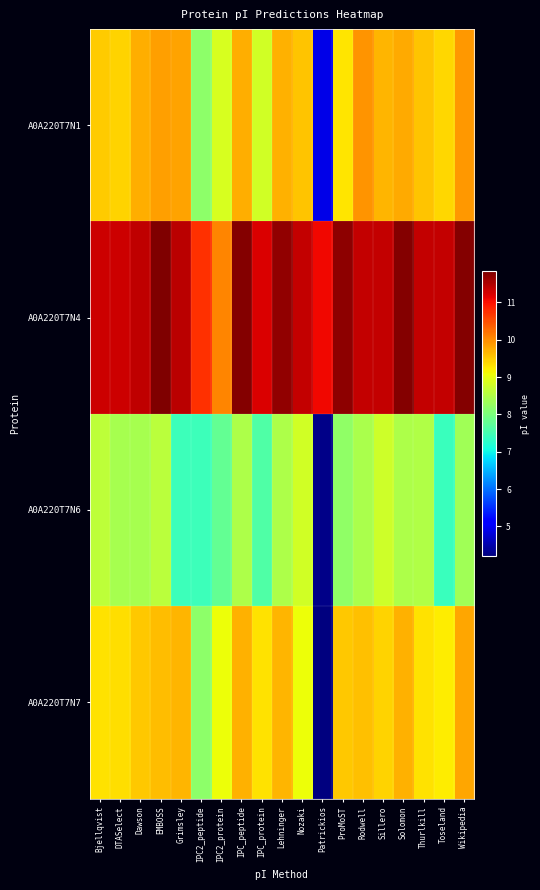

Which series changed the most between IPC2_protein and Wikipedia?

A0A220T7N4